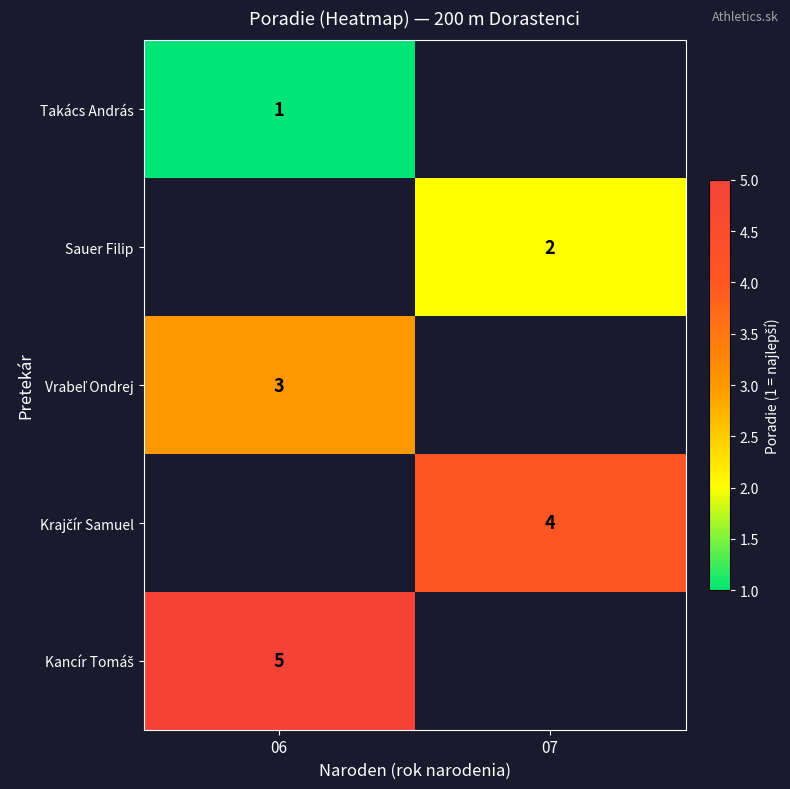

At how many categories does at least one series exceed 1?

2